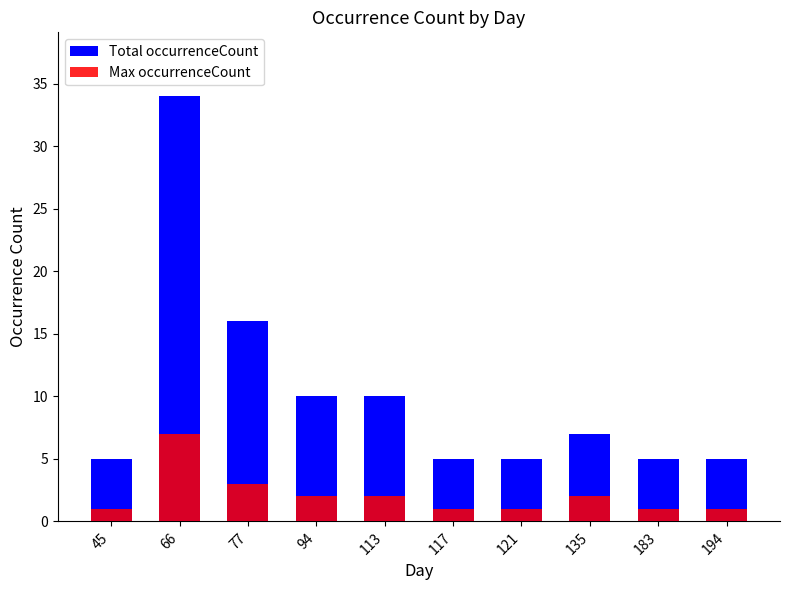

Reading right to left, extract all data points from this chart.

Total occurrenceCount: 194=5	183=5	135=7	121=5	117=5	113=10	94=10	77=16	66=34	45=5
Max occurrenceCount: 194=1	183=1	135=2	121=1	117=1	113=2	94=2	77=3	66=7	45=1